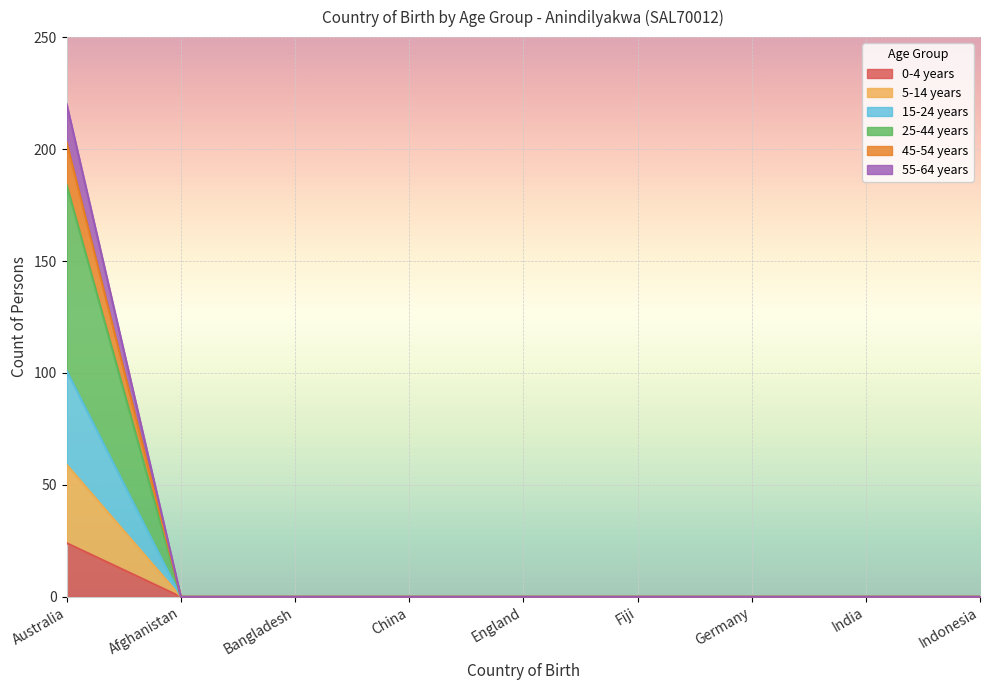

At which category is the sum across all series the highest?

Australia